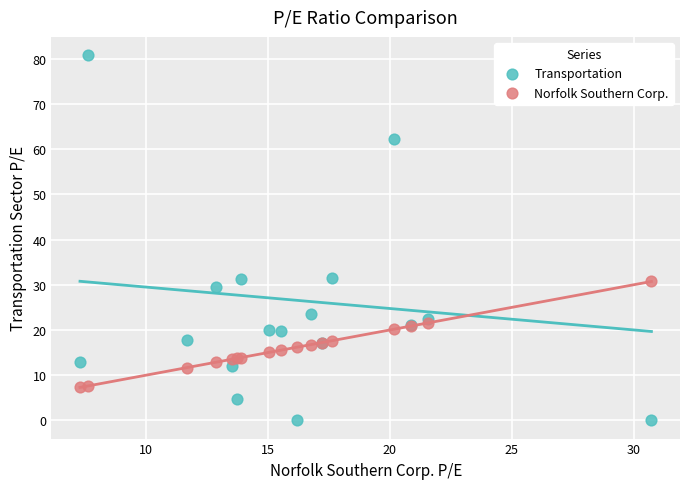

Which series contains the highest Y value?

Transportation